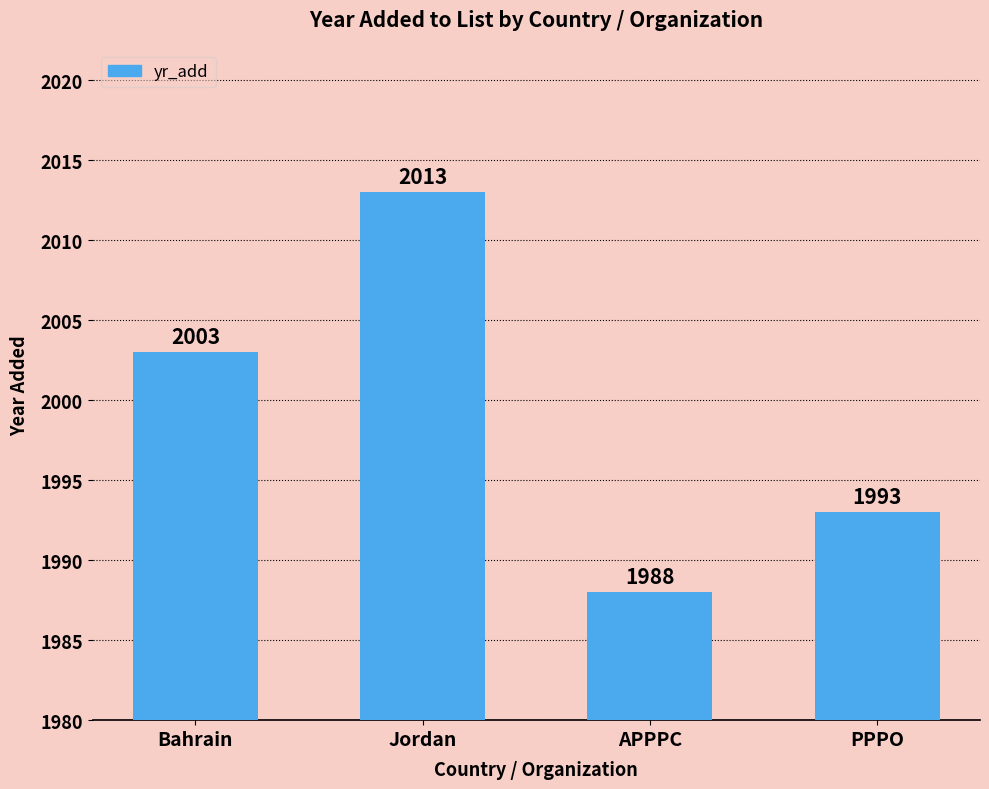

What is the sum of all values?

7997